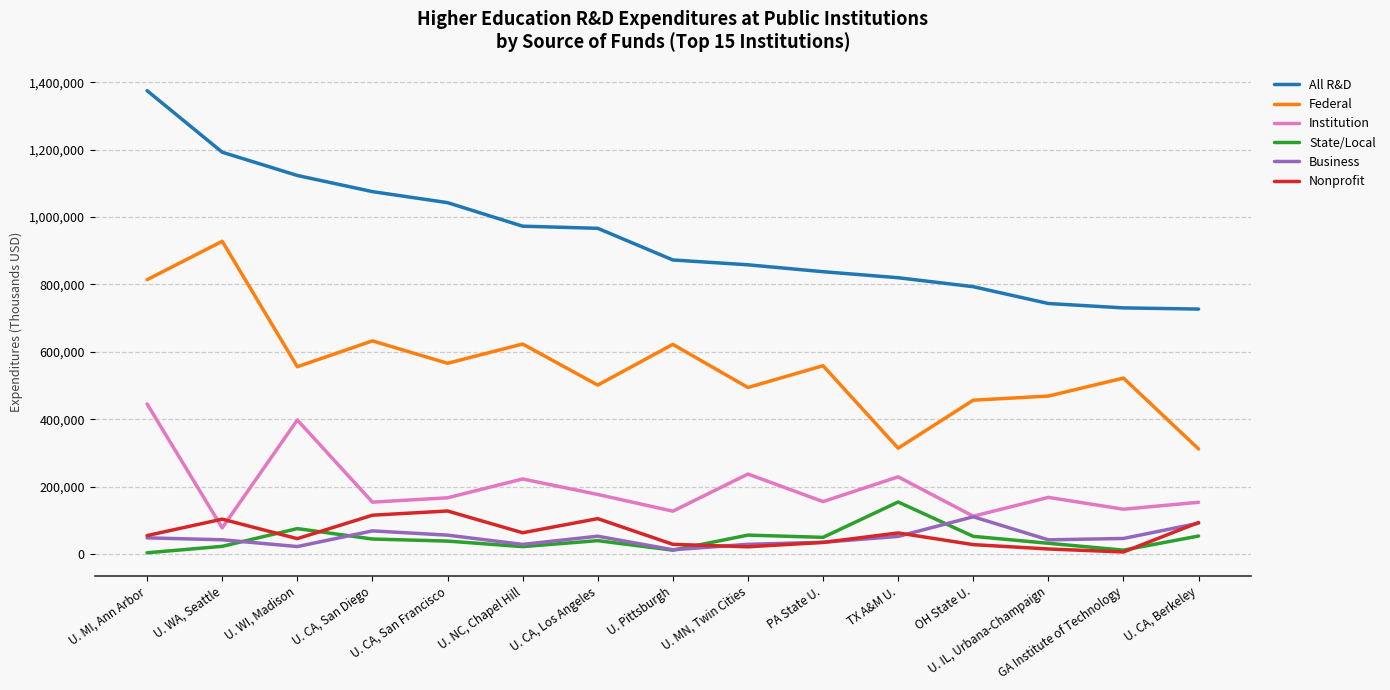

Rank the categories by Business value from lowest to highest.

U. Pittsburgh, U. WI, Madison, U. NC, Chapel Hill, U. MN, Twin Cities, PA State U., U. IL, Urbana-Champaign, U. WA, Seattle, GA Institute of Technology, U. MI, Ann Arbor, TX A&M U., U. CA, Los Angeles, U. CA, San Francisco, U. CA, San Diego, U. CA, Berkeley, OH State U.